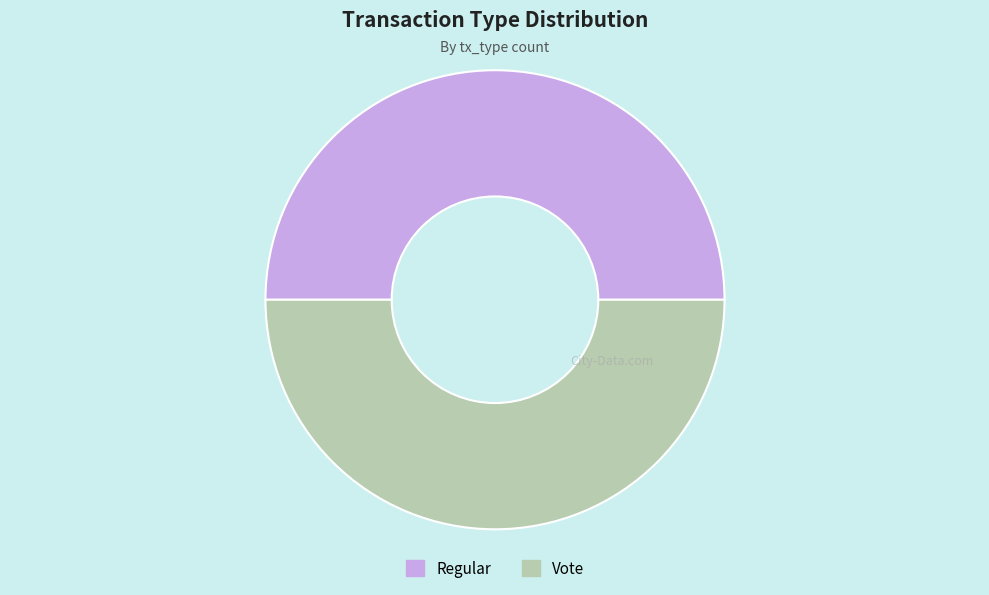

Is it true that Vote is 50% of the pie?

True